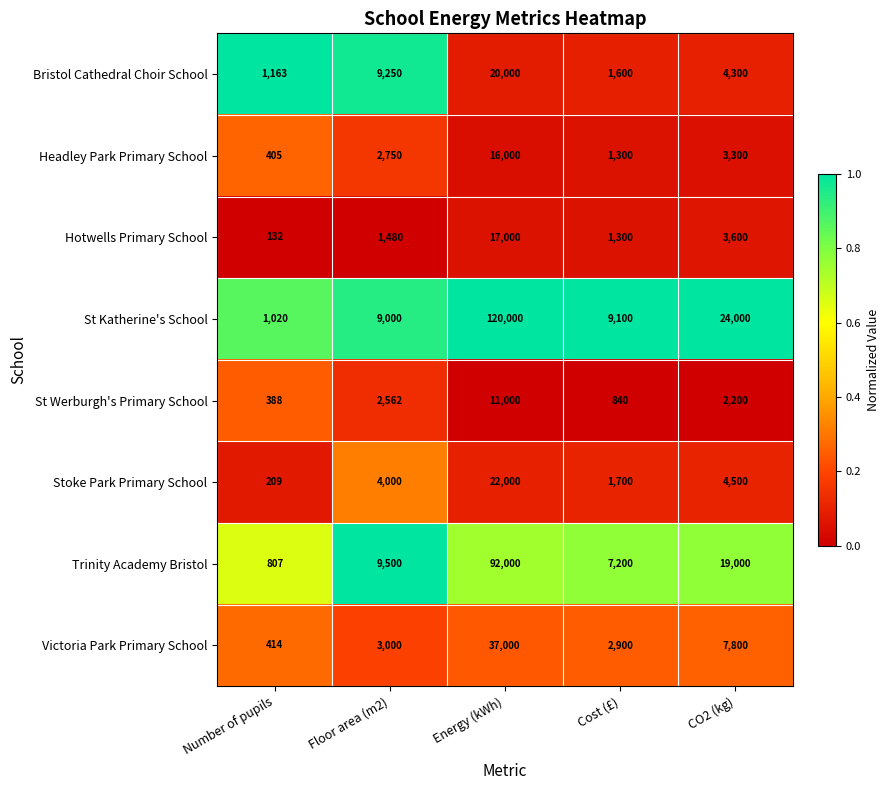

What is the spread (max minus min) of values at Floor area (m2)?

8020